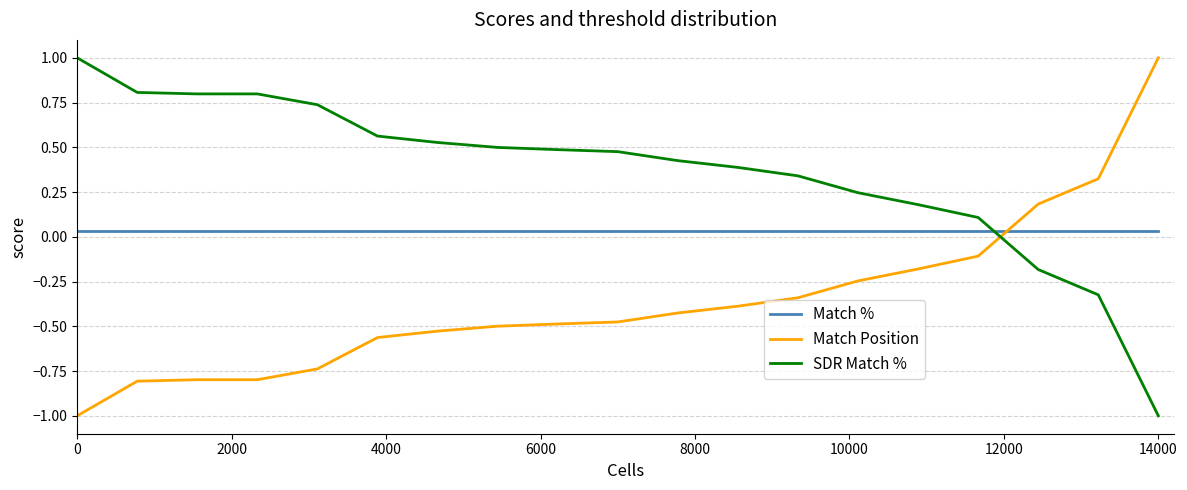

Which series has the largest total across all categories?

SDR Match %